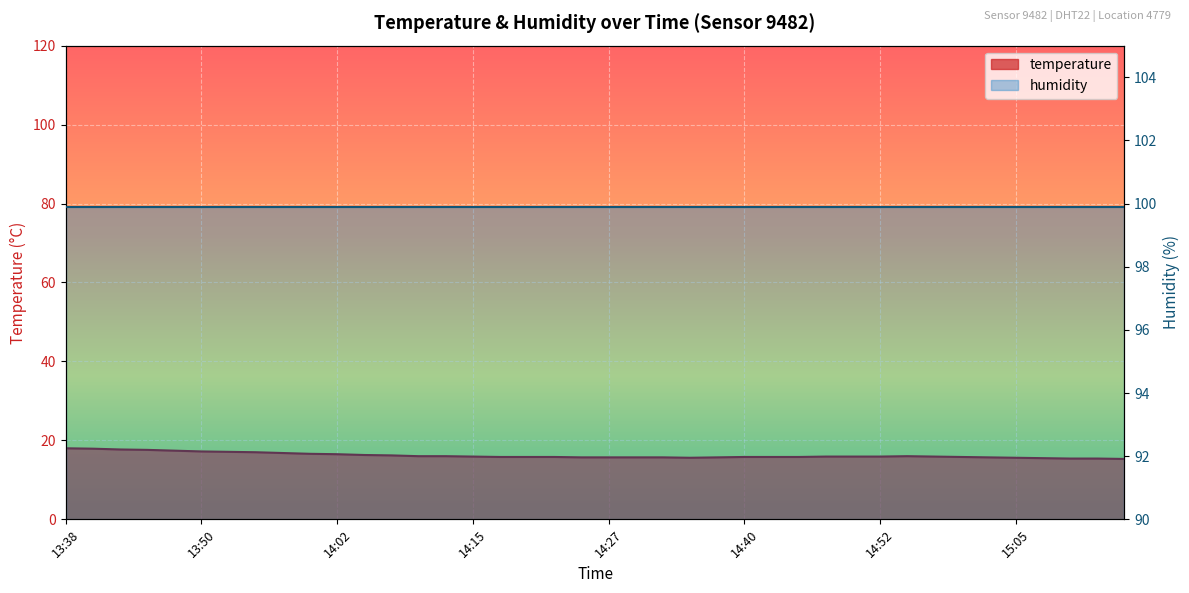

What is the ratio of the value at 14:57 to the value at 14:45?

1.0